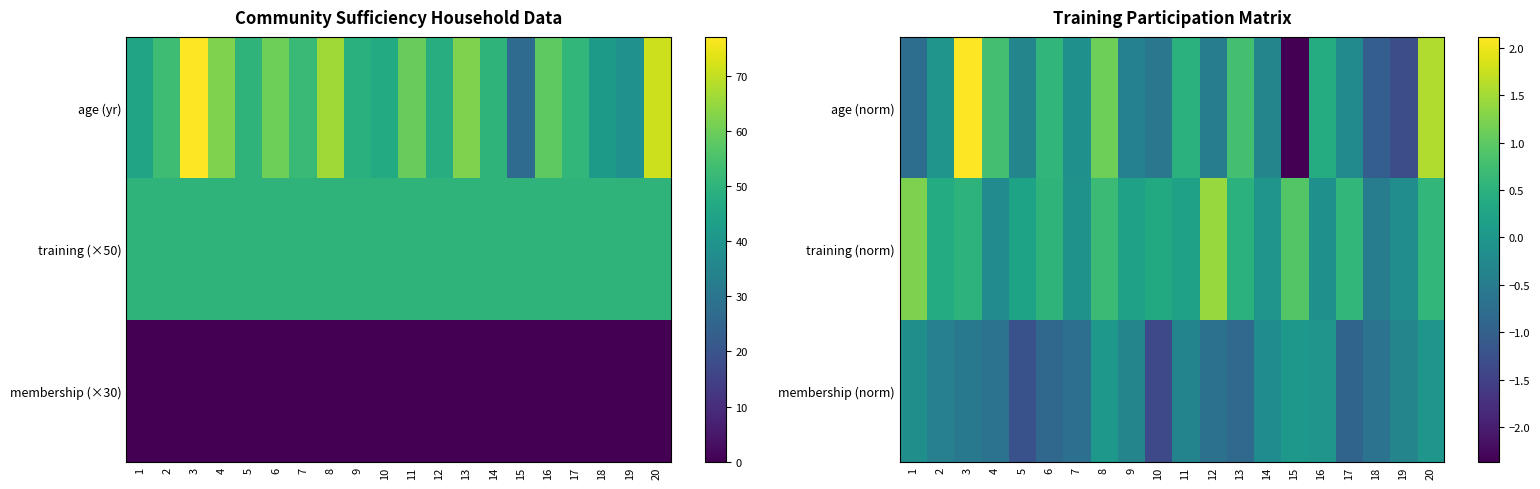

How many series are shown in this chart?

3